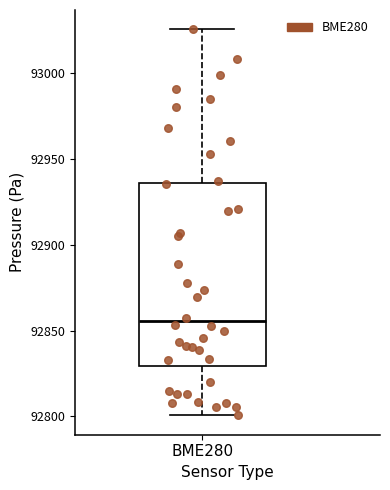

Read this box plot against the y-axis: the position of the median line, the range covered by the box, and the ends of both whiskers. The values are not printed on the chart, so give them approximately, as read against the axis.

median 92855, box 92830 to 92935, whiskers 92800 to 93025